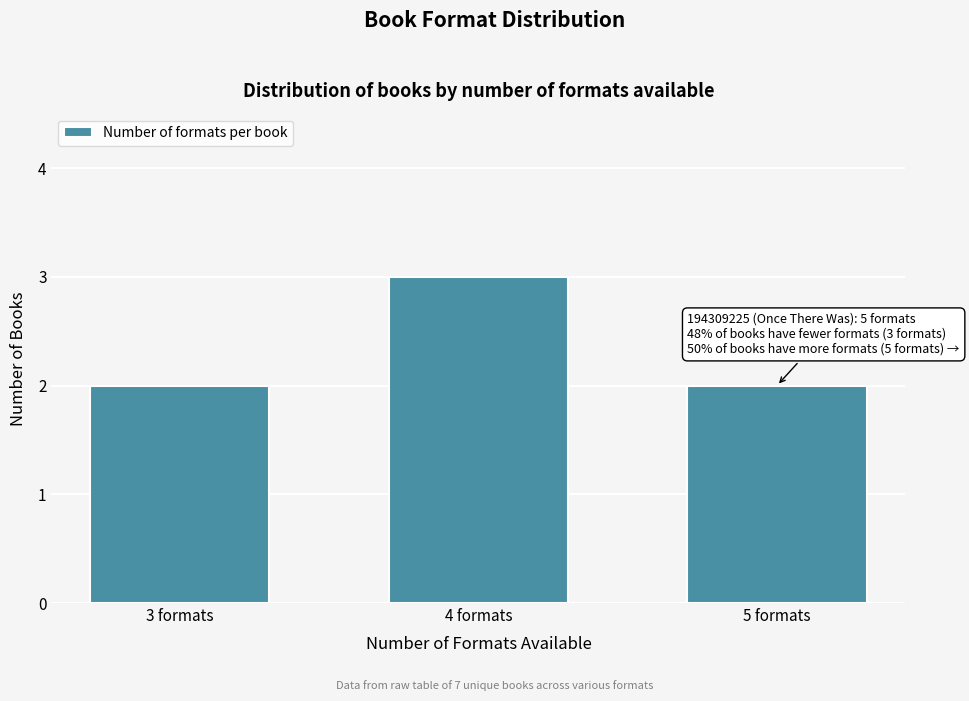

Reading right to left, what are all the values shown in this chart?

5 formats=2	4 formats=3	3 formats=2